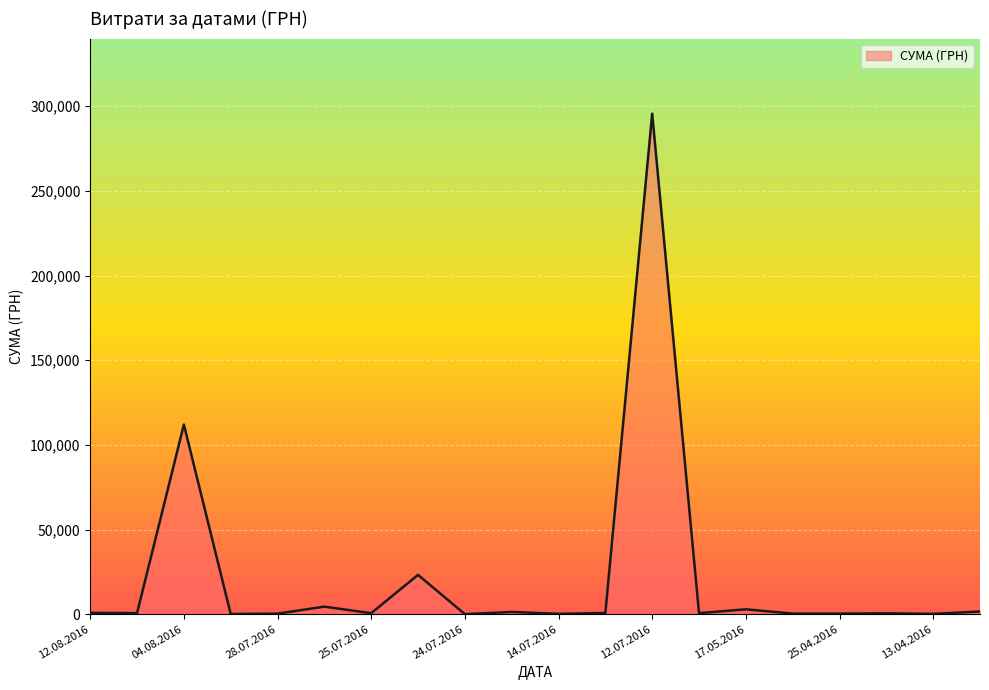

What is the average value?

22320.7